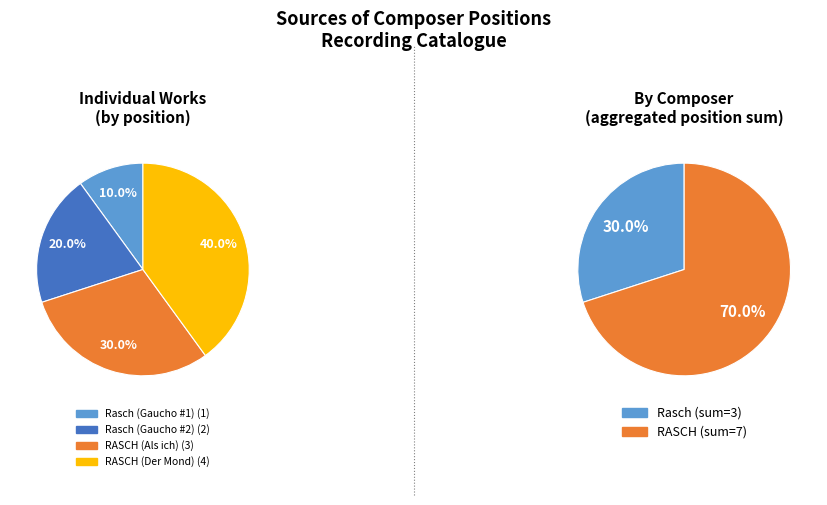

Combined, do Rasch (Gaucho #1) and Rasch (Gaucho #2) account for over 50%?

No